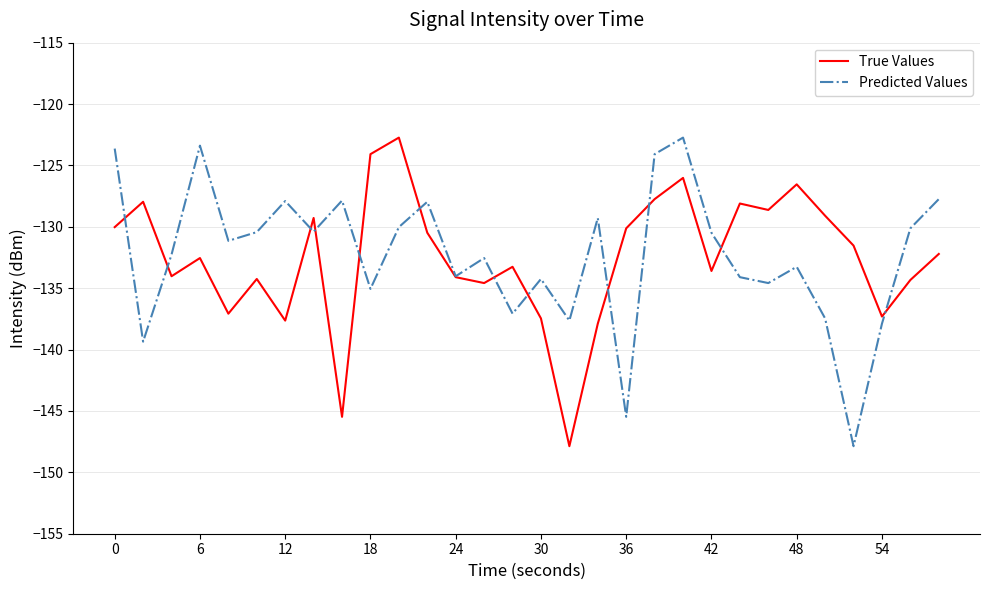

What is the greatest value displayed?

-122.7